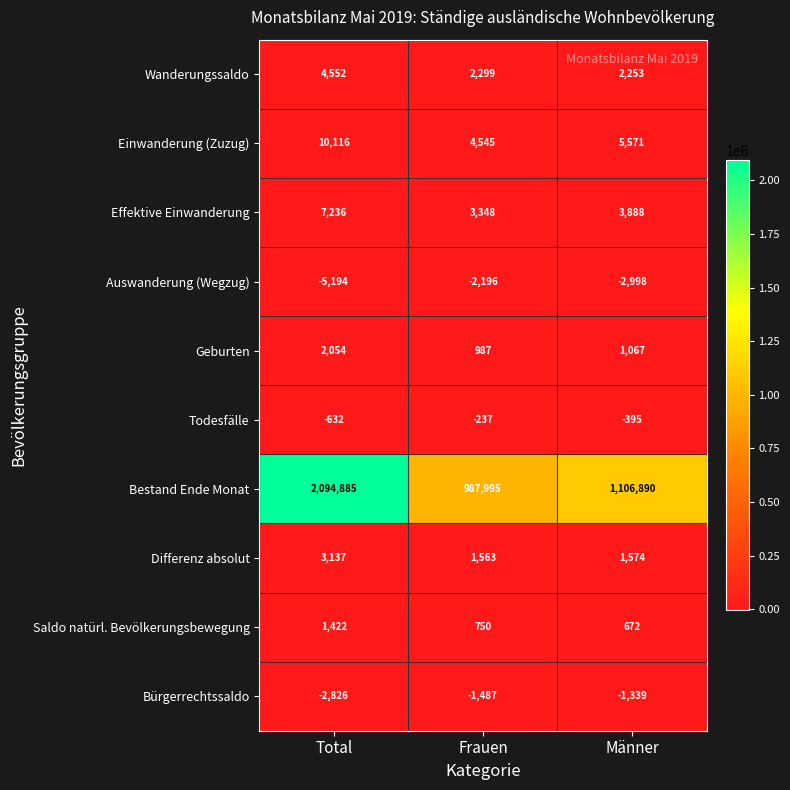

The value of Einwanderung (Zuzug) at Frauen is 2457. True or false?

False